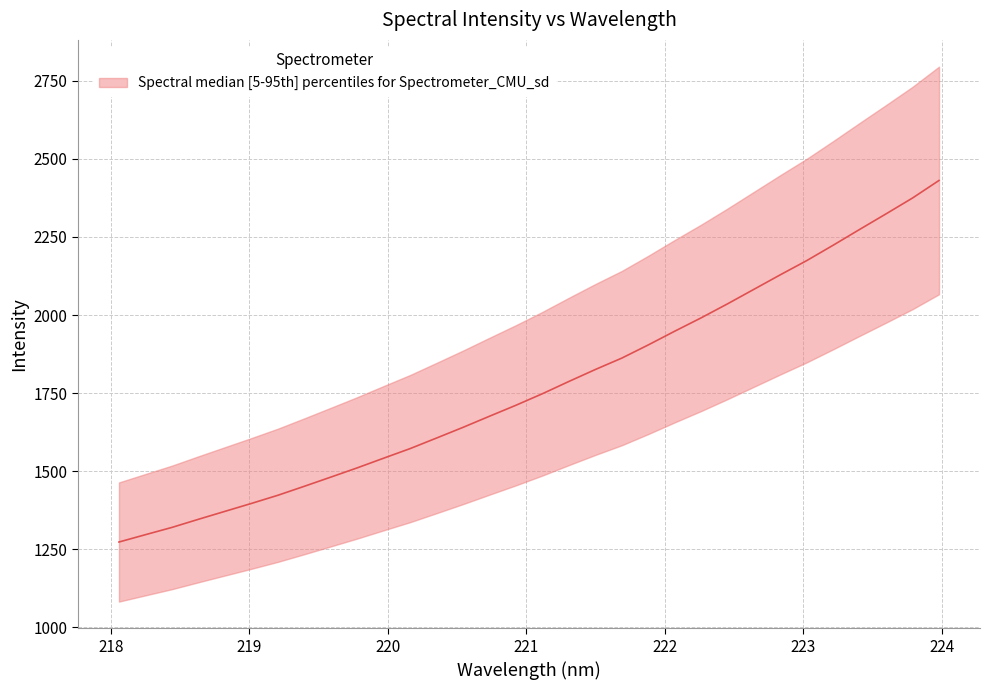

What is the maximum value shown in the chart?

2431.1